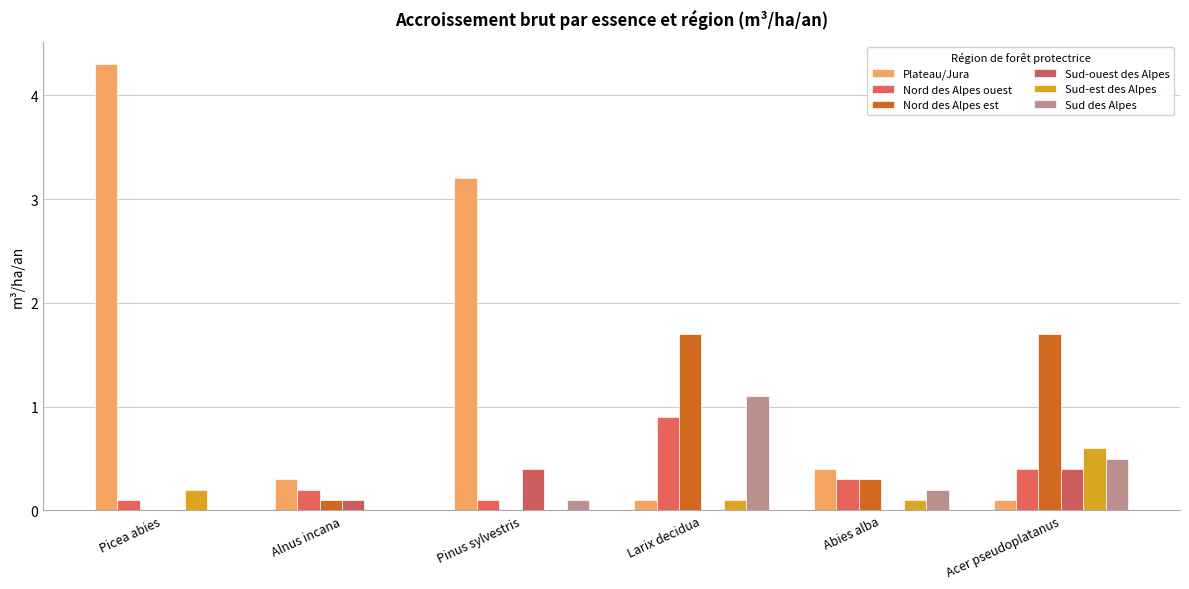

What is the difference between the Sud-ouest des Alpes values at Acer pseudoplatanus and Picea abies?

0.4